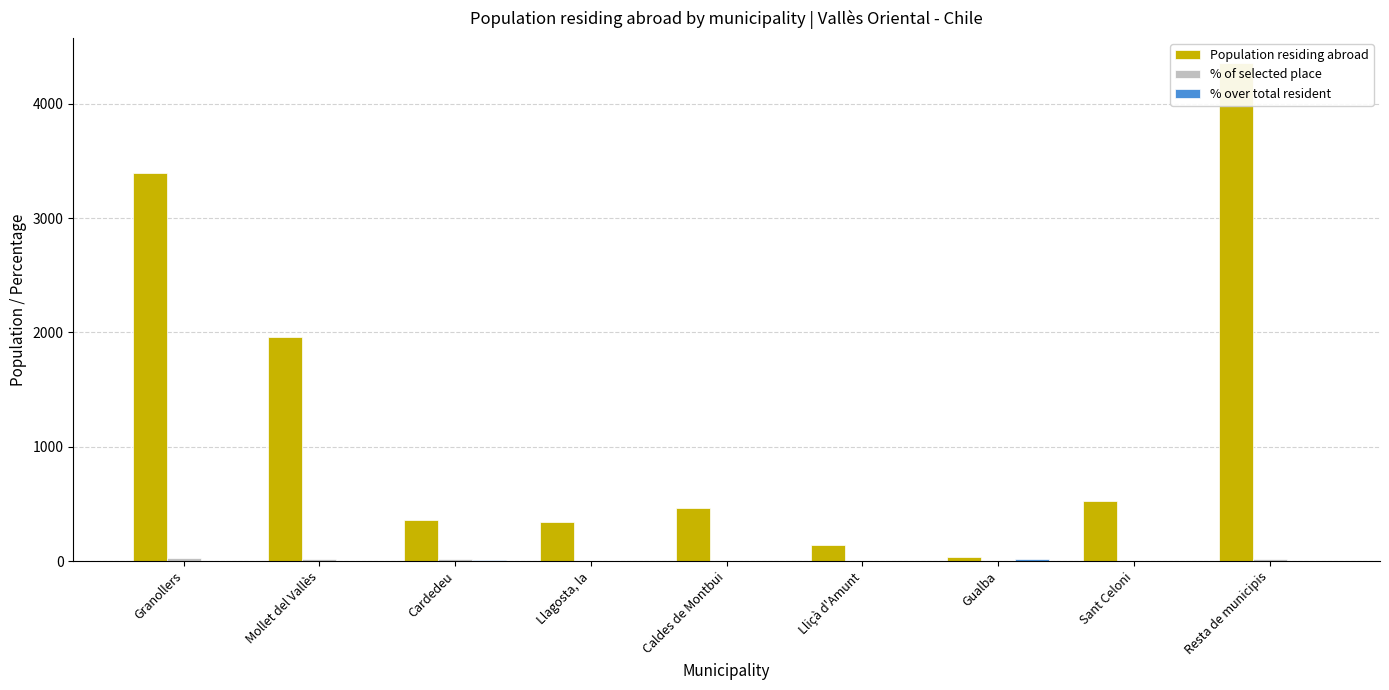

What is the approximate value of Population residing abroad at Resta de municipis?

4359.0